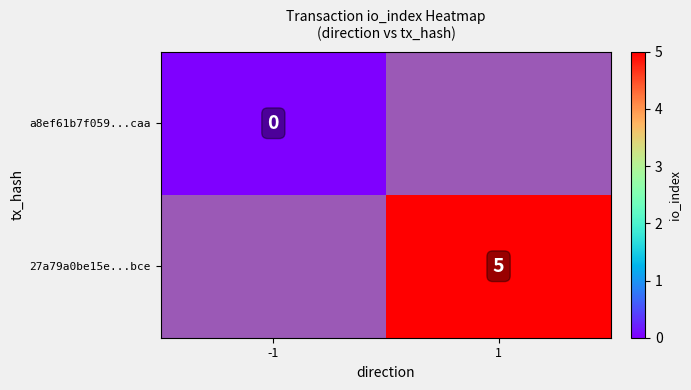

True or false: 27a79a0be15e...bce has a value of 3 at 1.

False